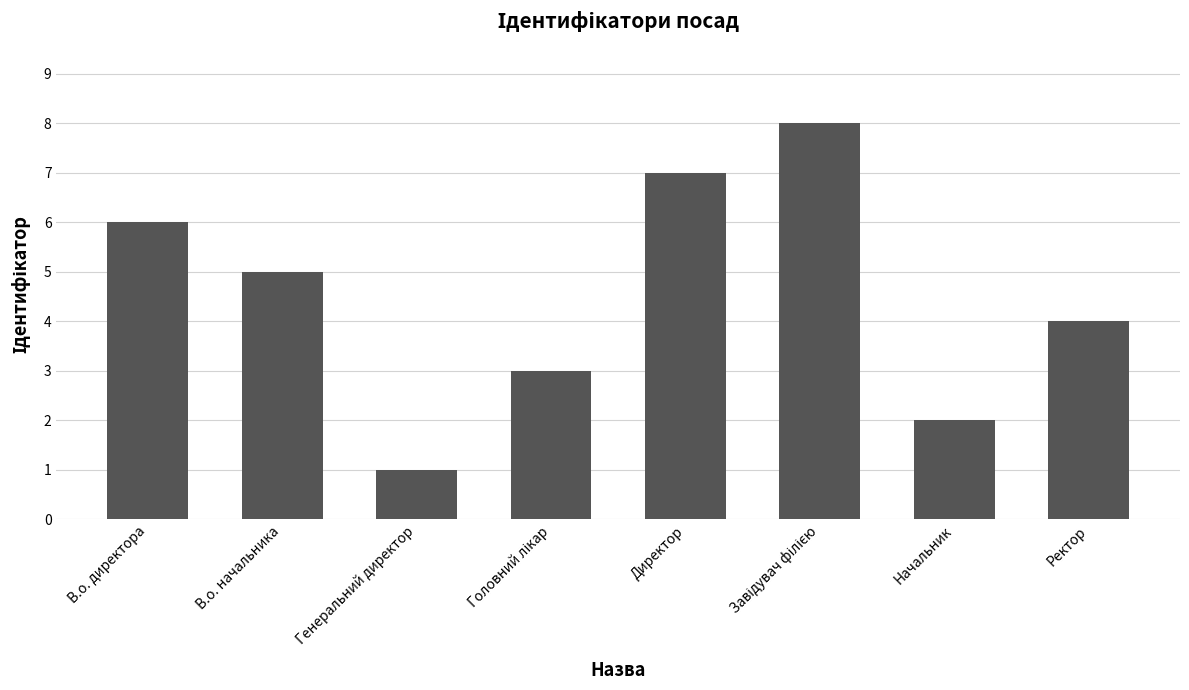

What is the ratio of the value at Директор to the value at Генеральний директор?

7.0